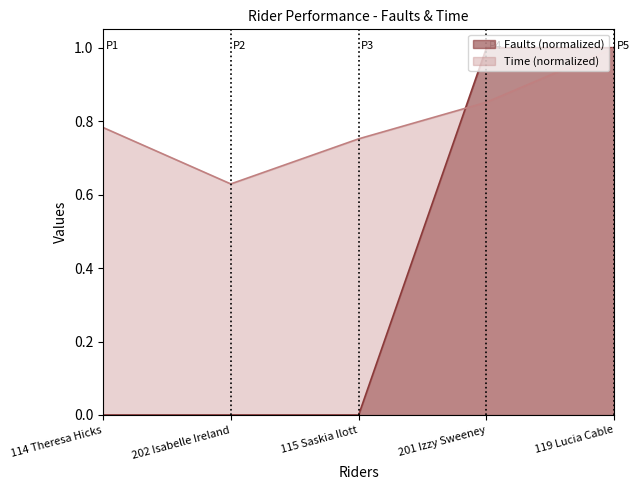

Between which two adjacent categories do Time (s) and Faults first intersect?

115 Saskia Ilott and 201 Izzy Sweeney